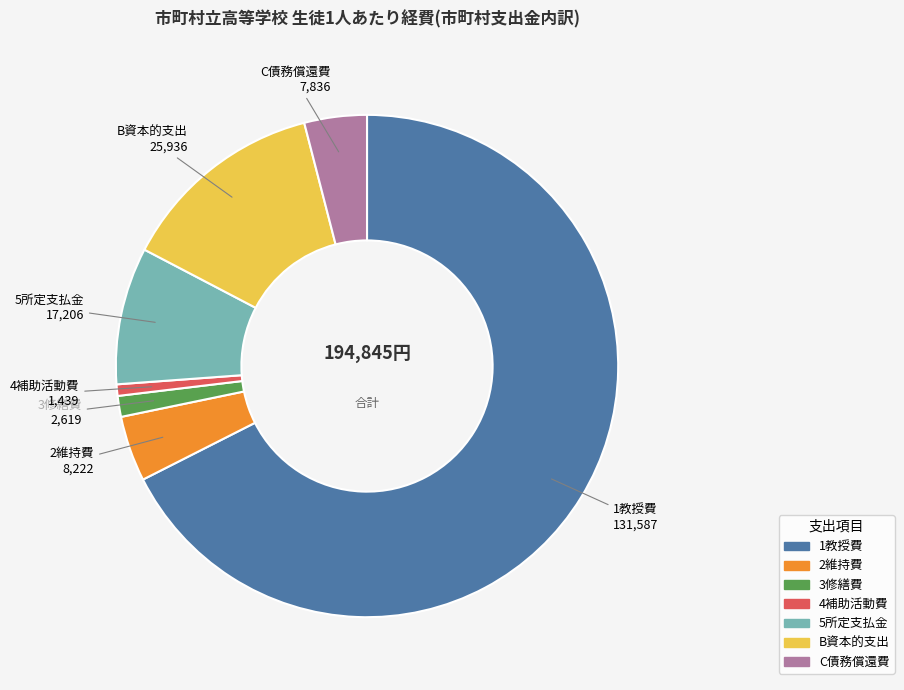

Which slice is the smallest?

4補助活動費